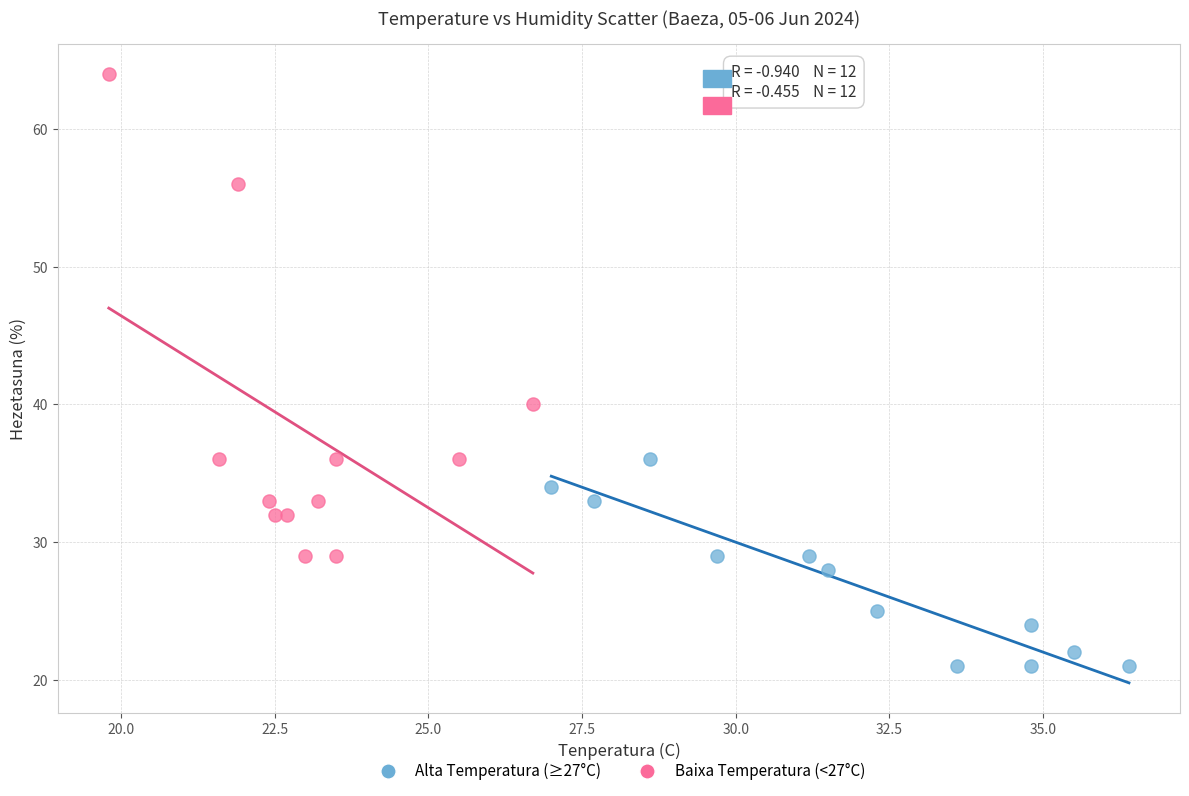

Which series has the largest Y range (max minus min)?

Baixa Temperatura (<27°C)